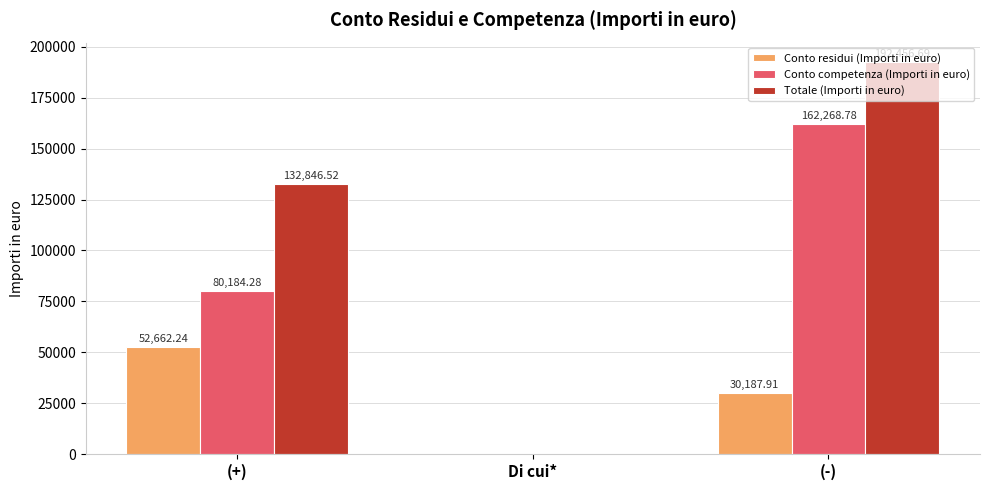

Count the number of categories in the chart.

3